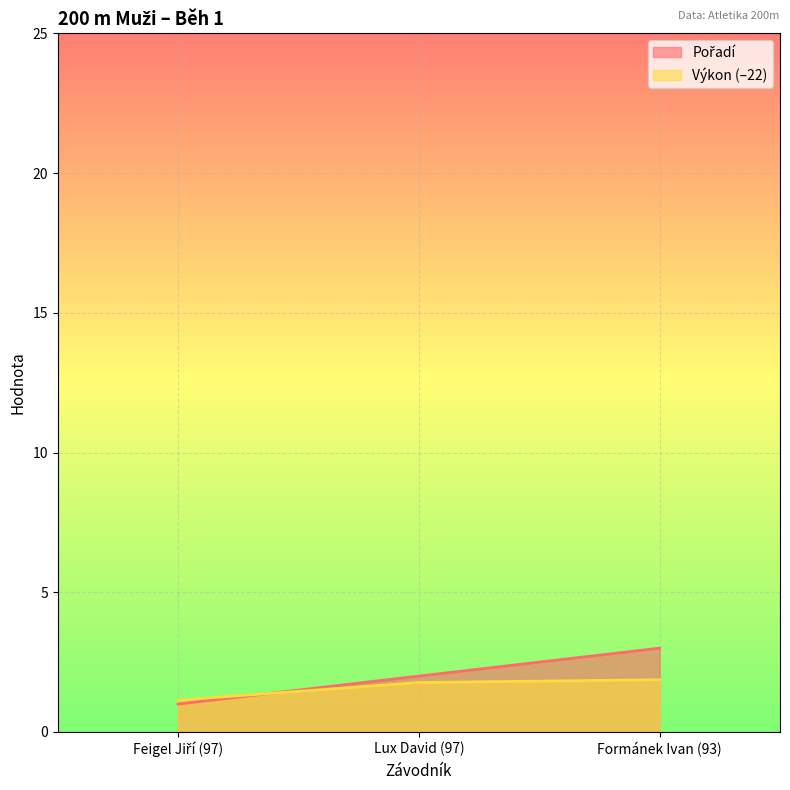

Reading right to left, list all the values displayed in this chart.

Pořadí: Formánek Ivan (93)=3.0	Lux David (97)=2.0	Feigel Jiří (97)=1.0
Výkon: Formánek Ivan (93)=1.9	Lux David (97)=1.8	Feigel Jiří (97)=1.1